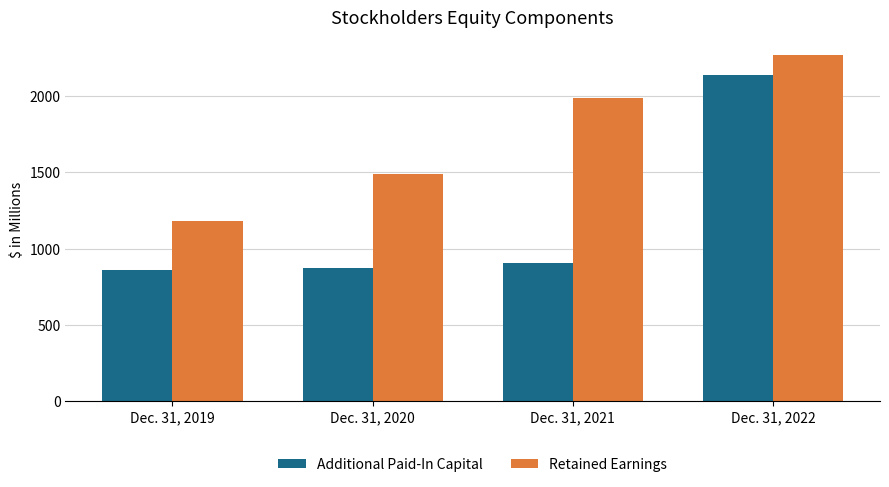

The value of Additional Paid-In Capital at Dec. 31, 2019 is 1313. True or false?

False